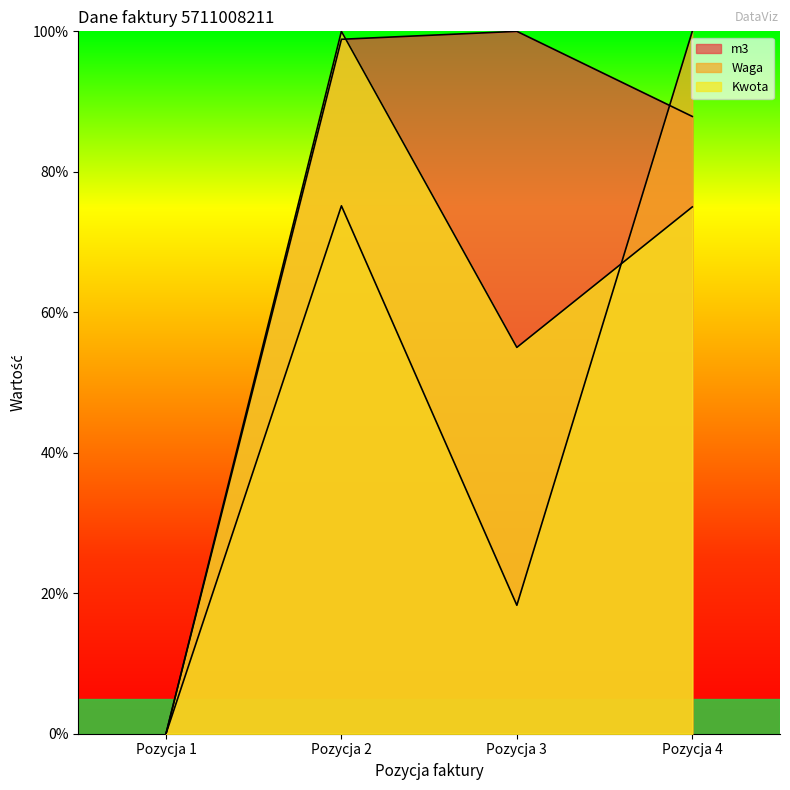

What is the difference between the second highest and minimum values in the Kwota series?

75.0